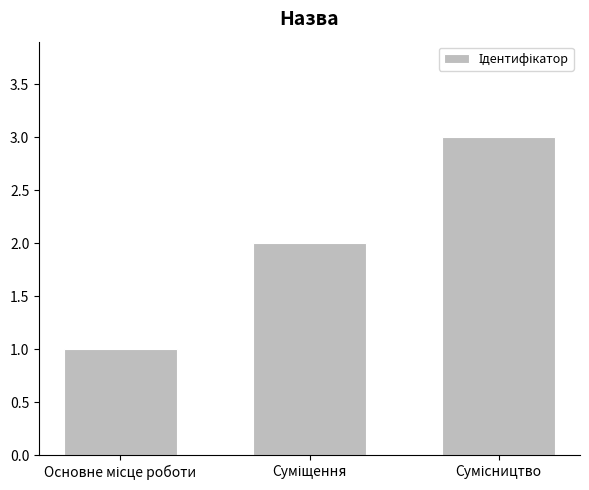

What is the maximum value shown in the chart?

3